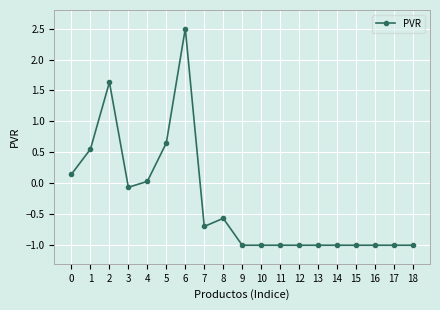

True or false: the data shows 1.6 at 2.

True